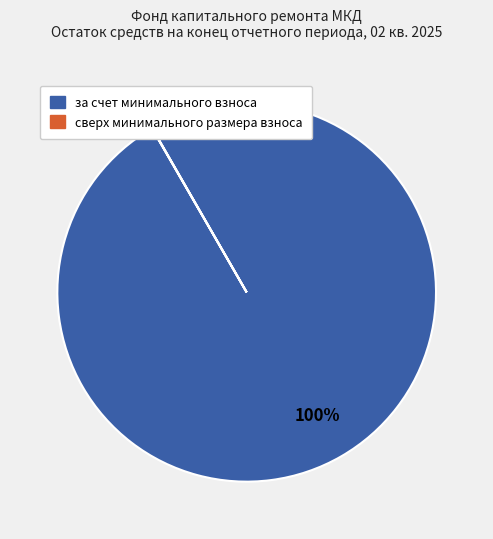

The за счет минимального взноса slice represents 100% of the pie. True or false?

True